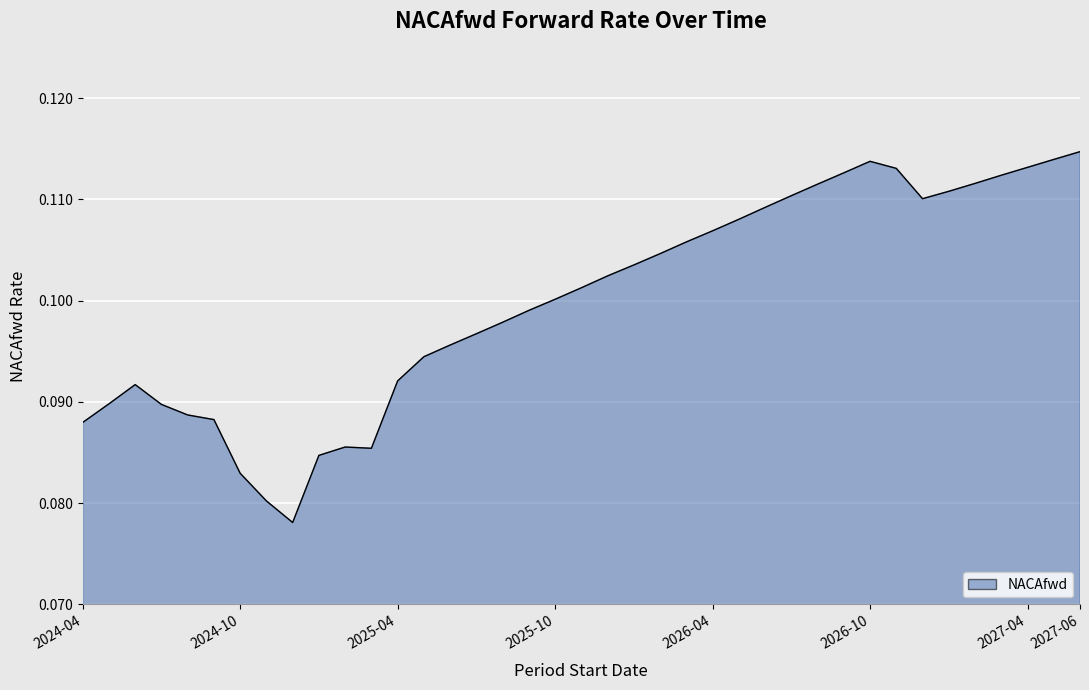

What is the average value?

0.1